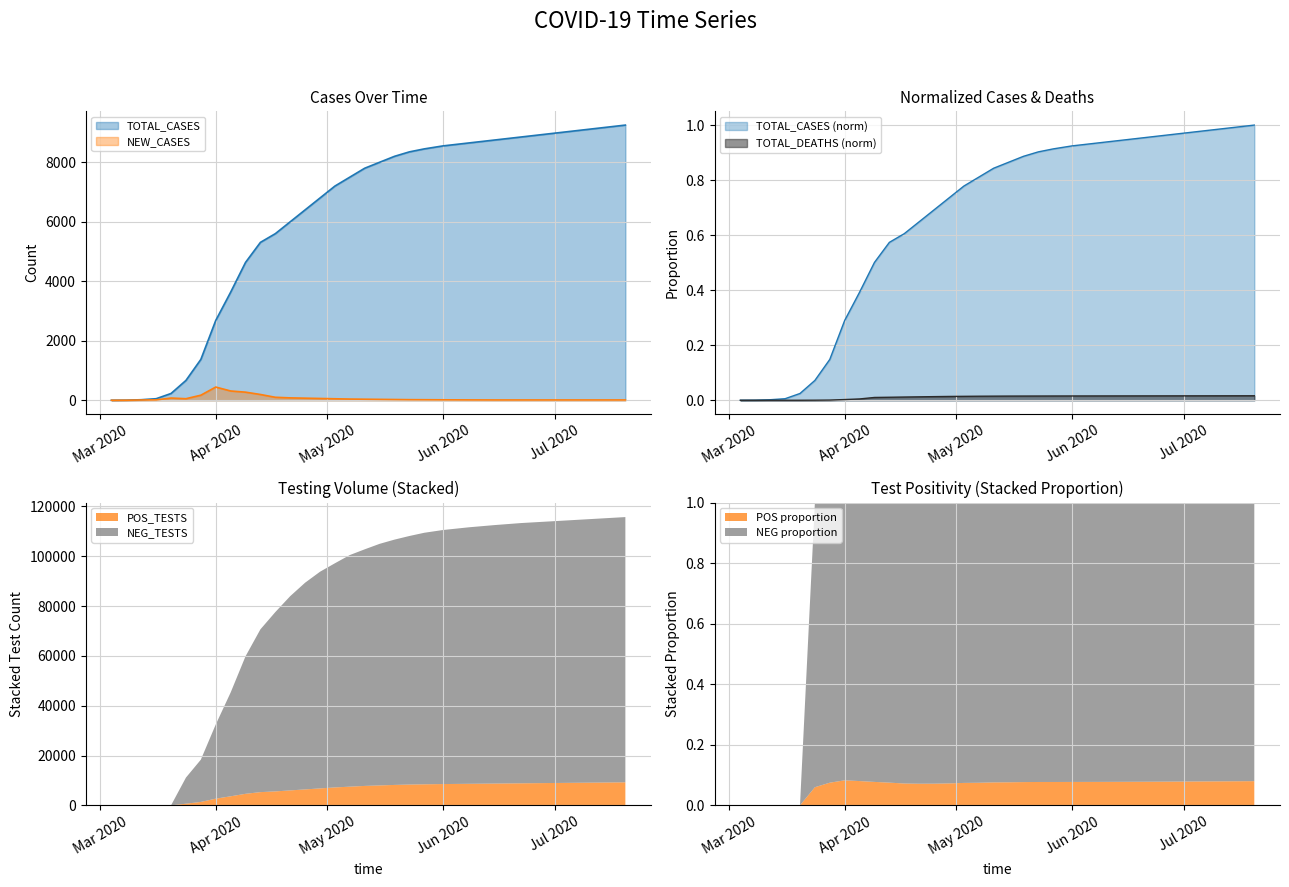

What is the maximum value for POS_TESTS?

9250